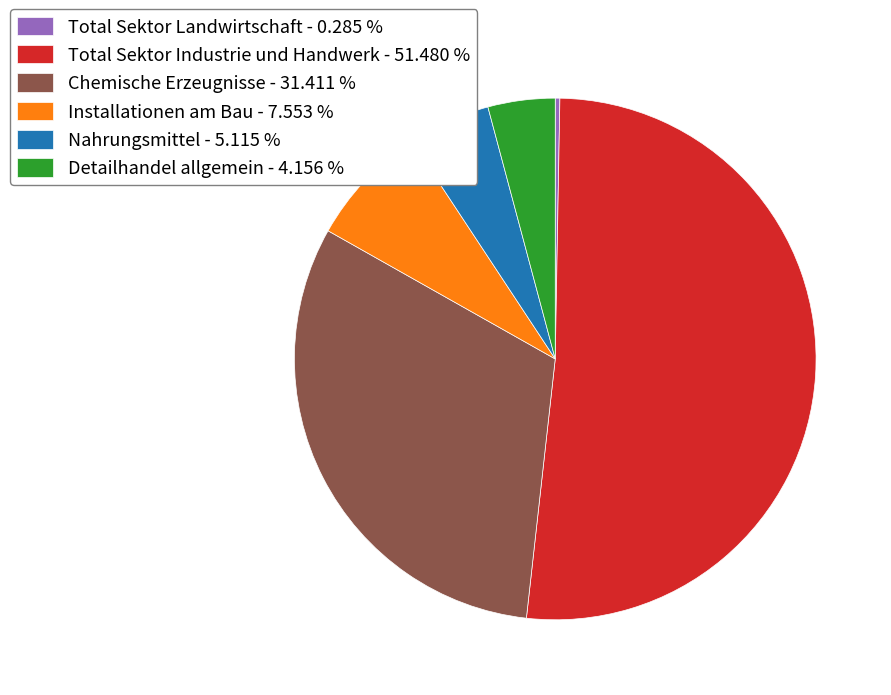

Which slice is the largest?

Total Sektor Industrie und Handwerk